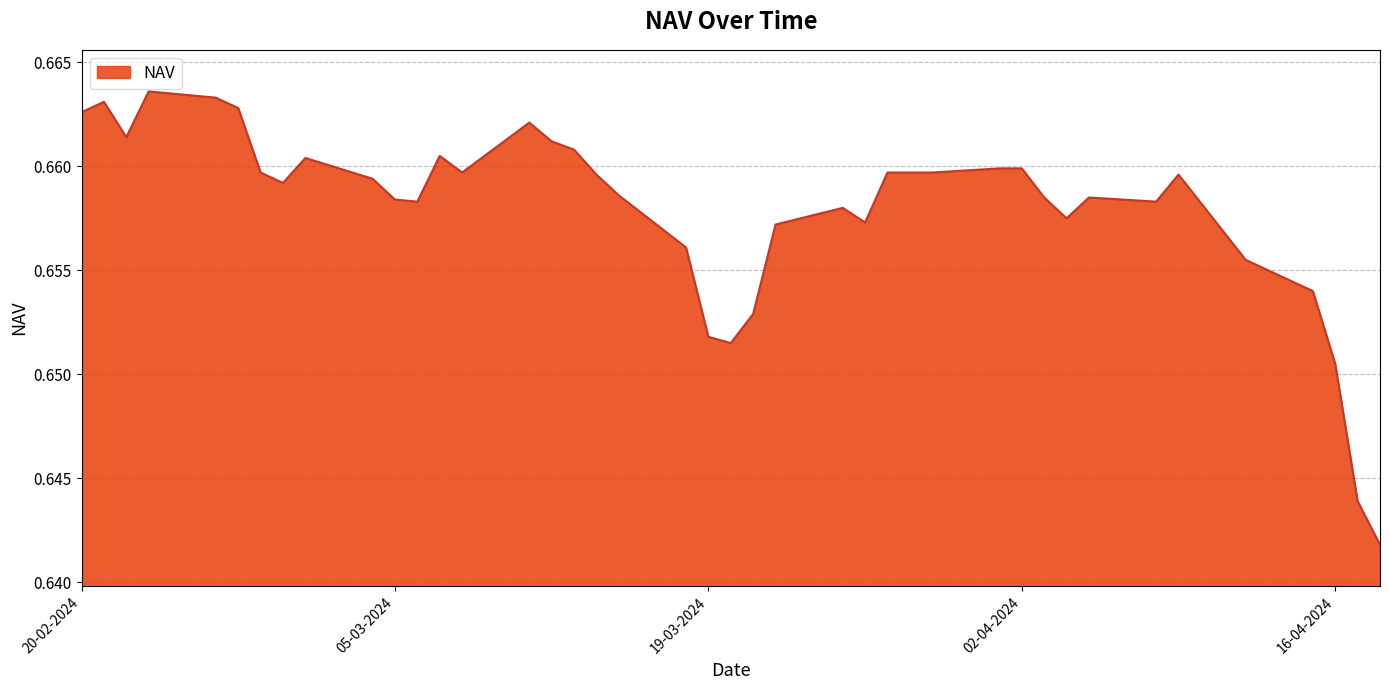

What is the value of the 23rd point from the left?

0.7